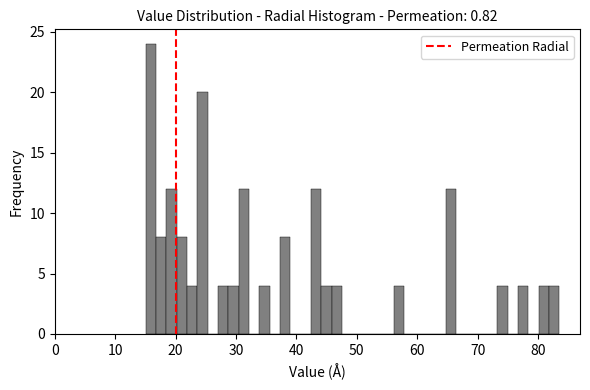

Read against the x-axis, roughly where is the centre of the tallest bar?

16